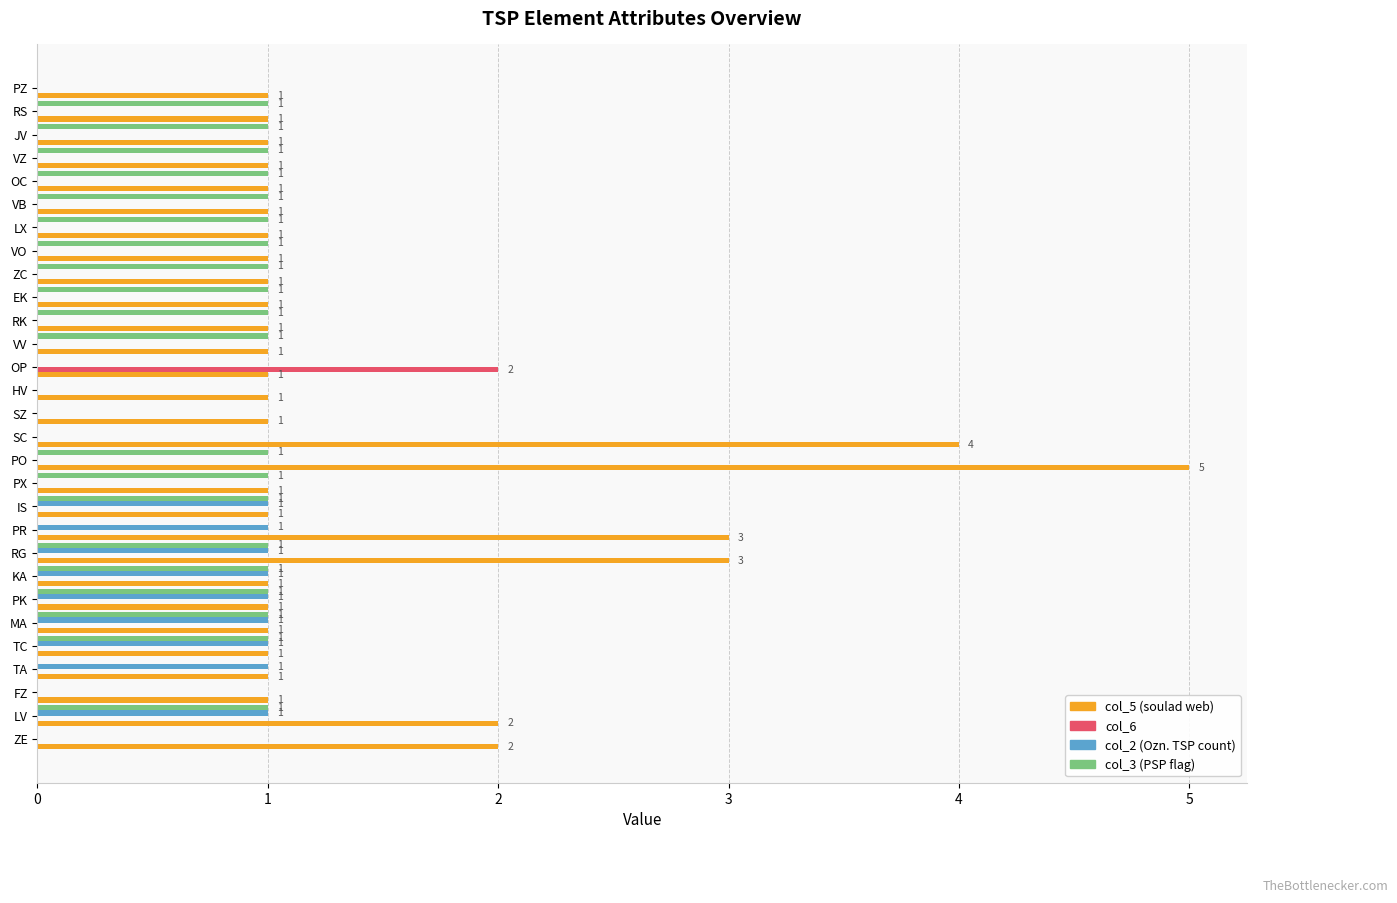

At which category is the sum across all series the highest?

PO